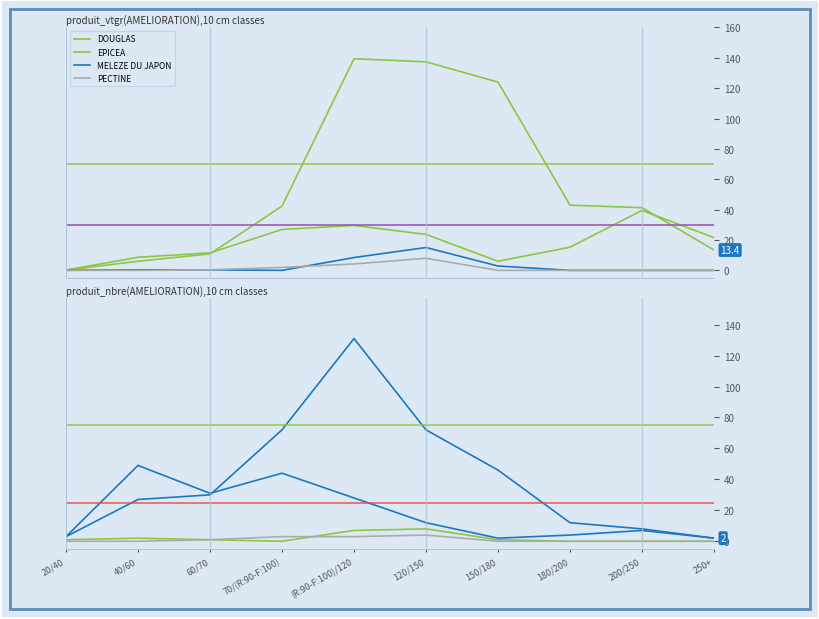

How many lines are shown in the chart?

4